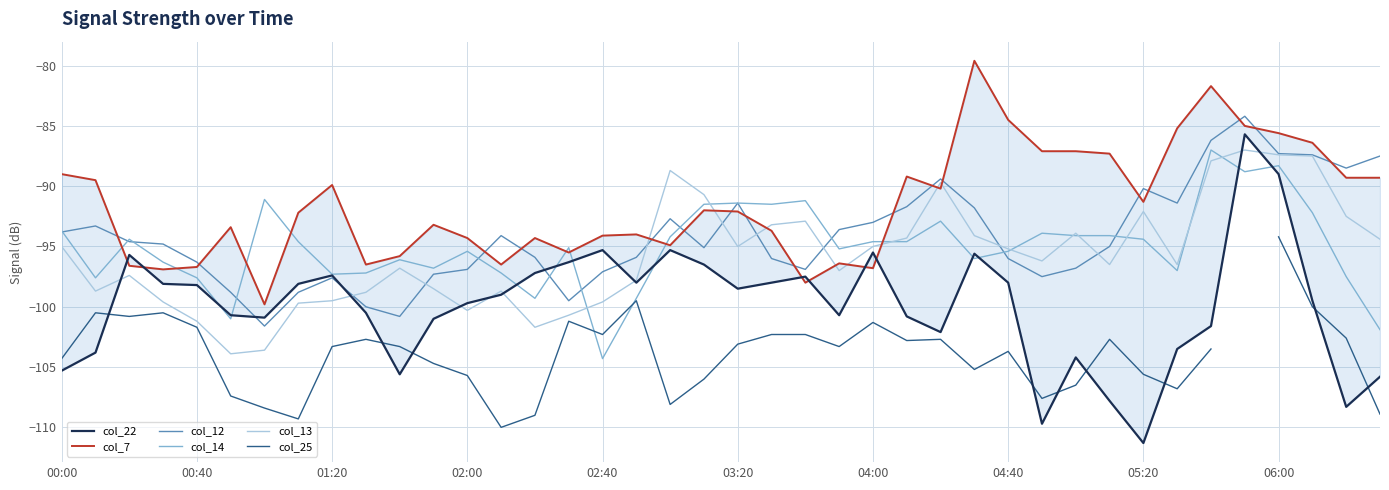

List the series in order of their peak value, highest first.

col_7, col_12, col_22, col_14, col_13, col_25